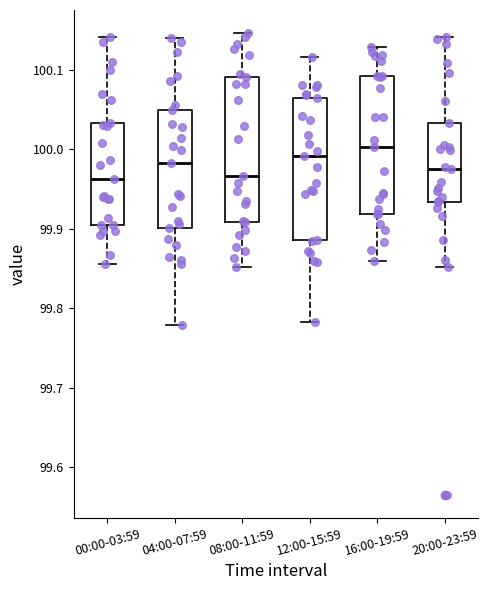

Reading left to right, transcribe this box plot: for each box, give where its median line is, the range the box spans, and where its two whiskers end, as read against the y-axis. The values are not printed on the chart, so give them approximately, as read against the axis.

00:00-03:59: median 99.96, box 99.91 to 100.03, whiskers 99.86 to 100.14
04:00-07:59: median 99.98, box 99.90 to 100.05, whiskers 99.78 to 100.14
08:00-11:59: median 99.97, box 99.91 to 100.09, whiskers 99.85 to 100.15
12:00-15:59: median 99.99, box 99.89 to 100.06, whiskers 99.78 to 100.12
16:00-19:59: median 100.00, box 99.92 to 100.09, whiskers 99.86 to 100.13
20:00-23:59: median 99.98, box 99.93 to 100.03, whiskers 99.85 to 100.14